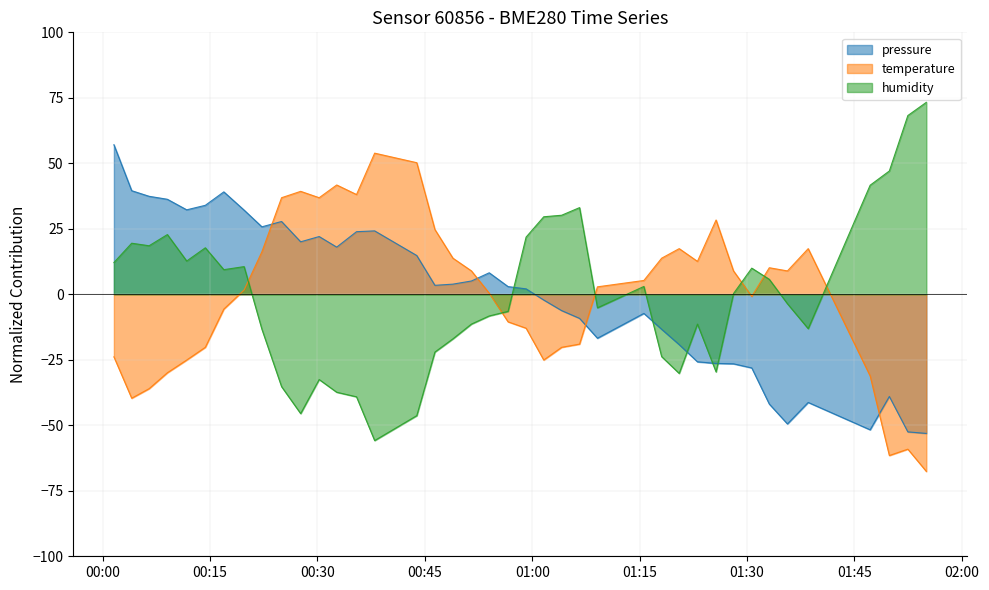

At how many categories does at least one series exceed -58?

40